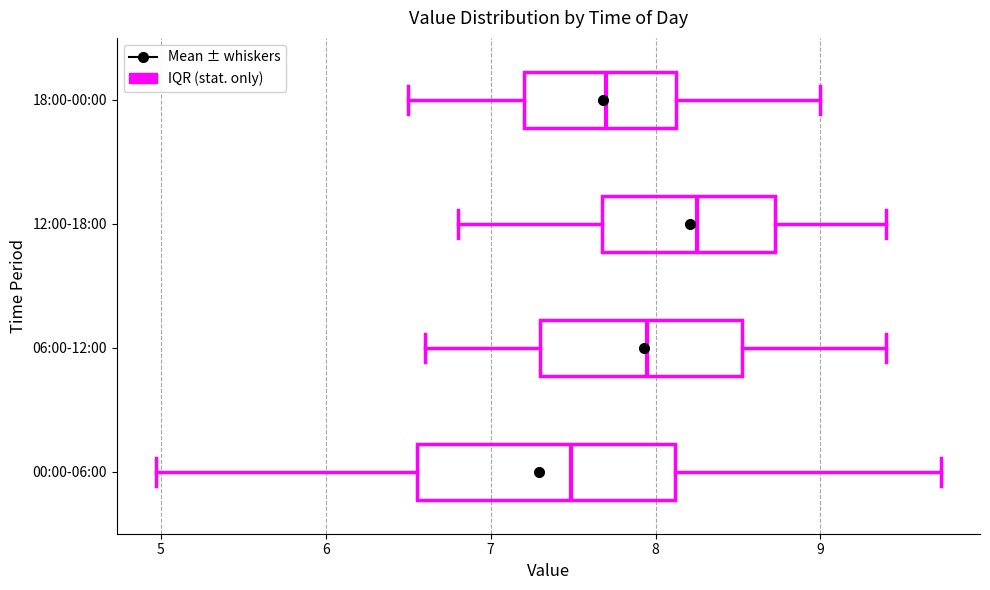

Comparing the boxes themselves (not the whiskers), which one is the widest?

00:00-06:00